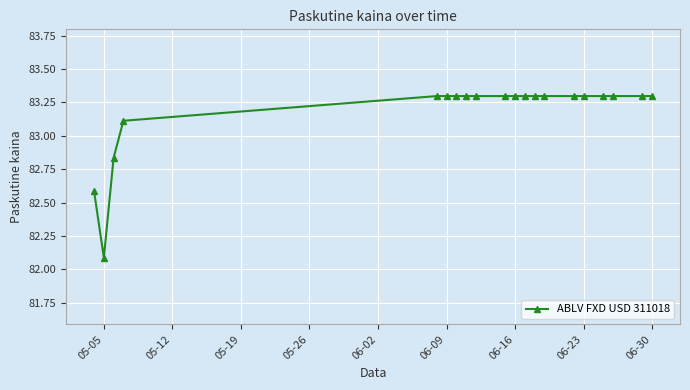

What is the value of the 16th point from the left?

83.3